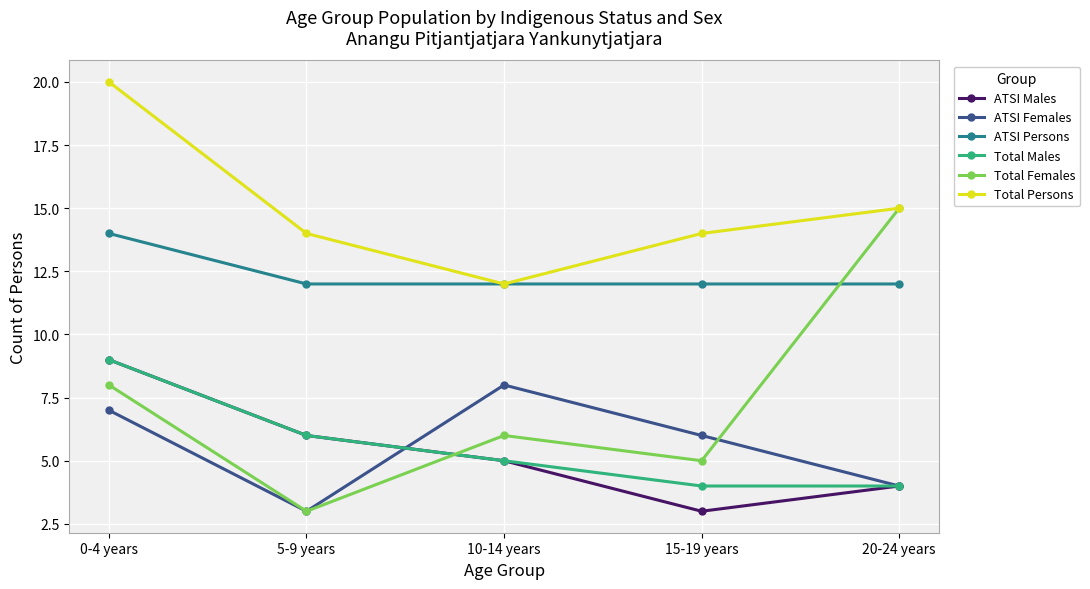

At which category is the sum across all series the highest?

0-4 years